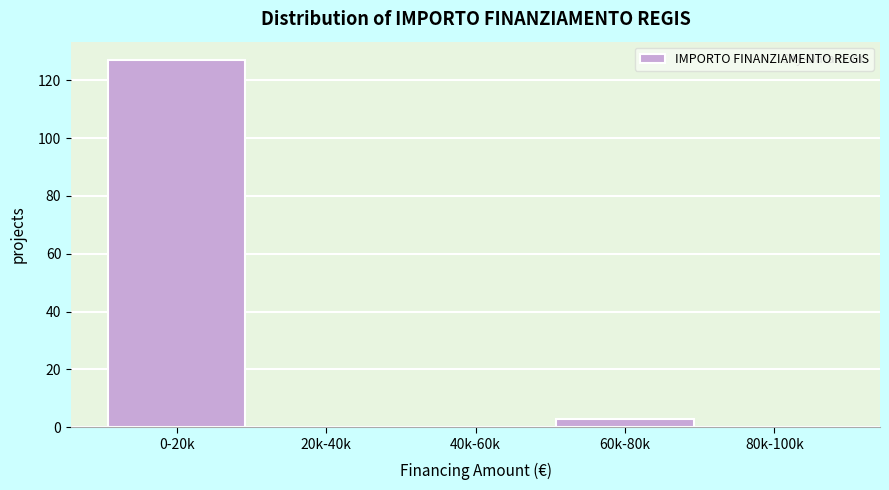

Reading left to right, list all the values displayed in this chart.

0-20k=127	20k-40k=0	40k-60k=0	60k-80k=3	80k-100k=0